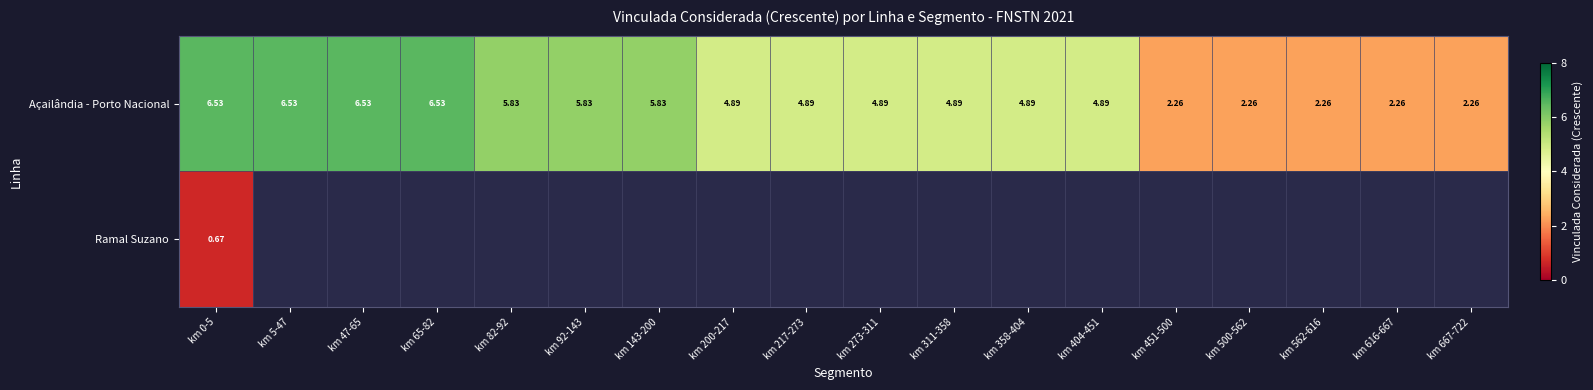

Rank the categories by Açailândia - Porto Nacional value from lowest to highest.

km 451-500, km 500-562, km 562-616, km 616-667, km 667-722, km 200-217, km 217-273, km 273-311, km 311-358, km 358-404, km 404-451, km 82-92, km 92-143, km 143-200, km 0-5, km 5-47, km 47-65, km 65-82